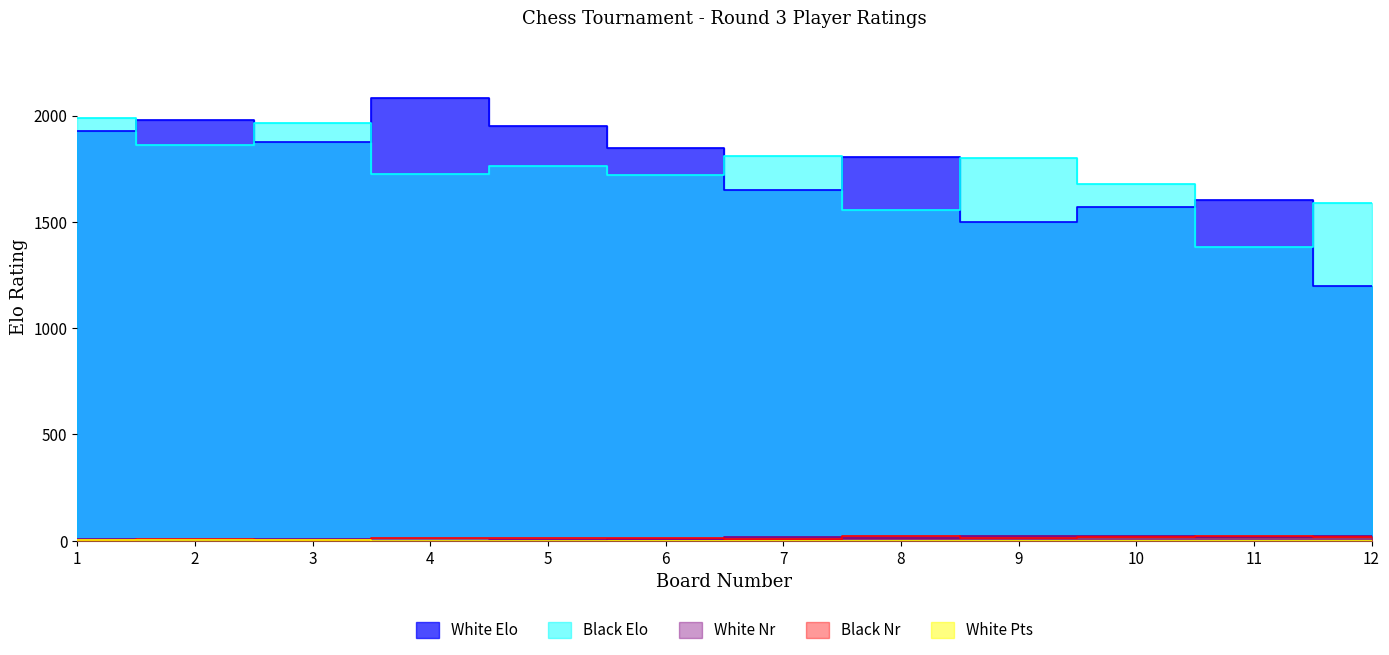

List the labels in order of White Pts value, smallest first.

10, 11, 12, 4, 5, 6, 7, 8, 9, 1, 2, 3